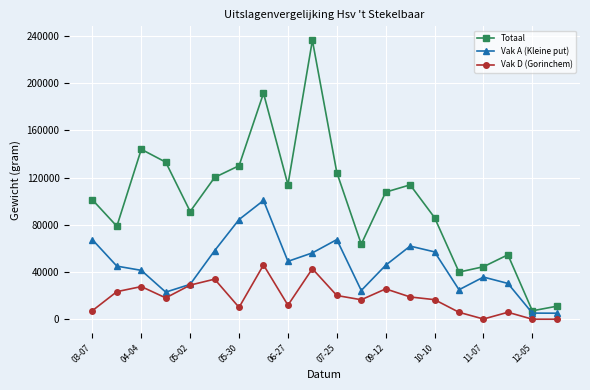

Which series has the largest range (max minus min)?

Totaal